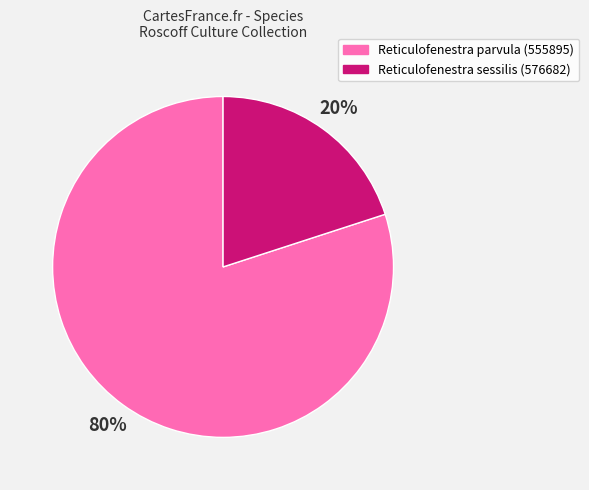

Do Reticulofenestra sessilis (576682) and Reticulofenestra parvula (555895) together represent more than half of the pie?

Yes